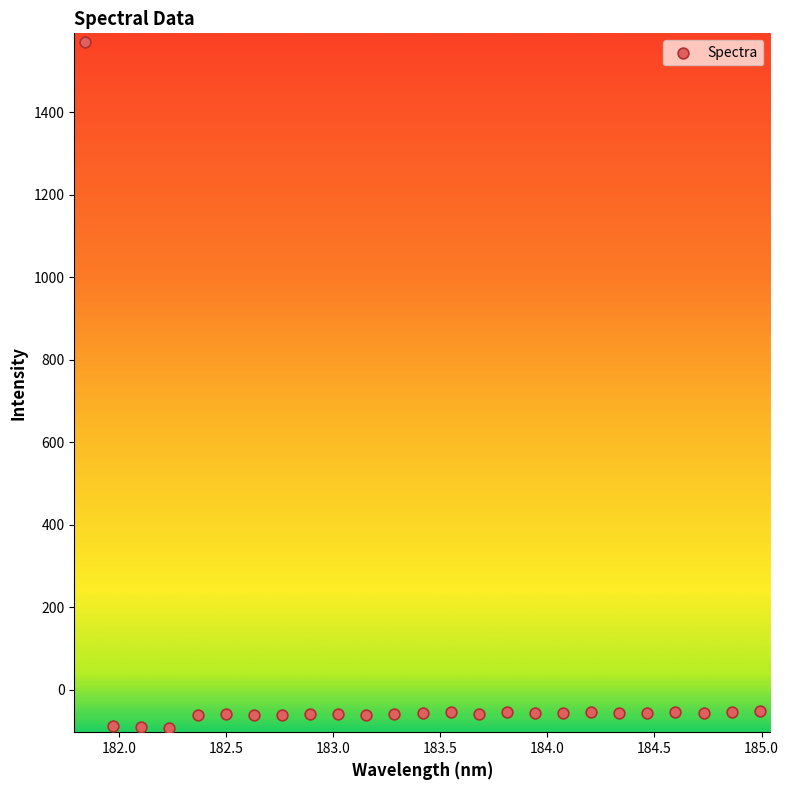

What is the range of X values (max minus min)?

3.1